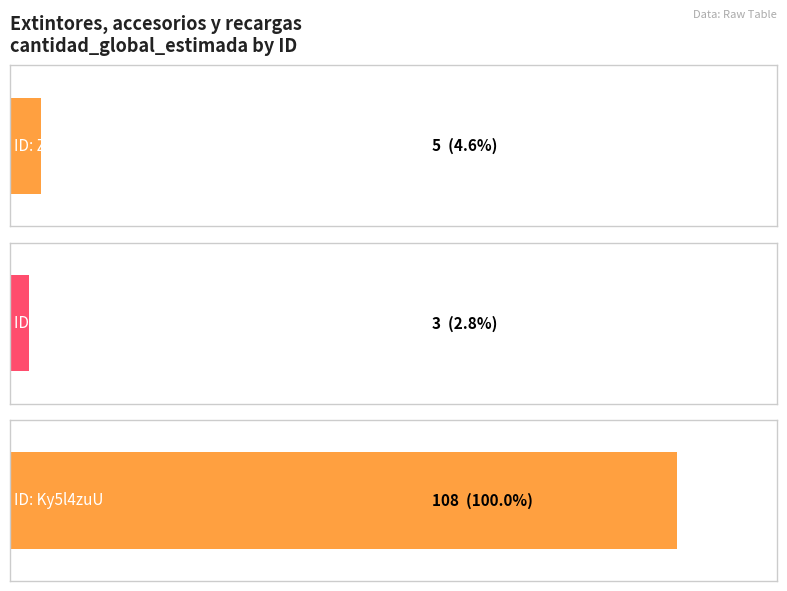

Between %2BvOHO1MArSI%3D and ZESRvkHdOKA%3D, which is larger?

ZESRvkHdOKA%3D